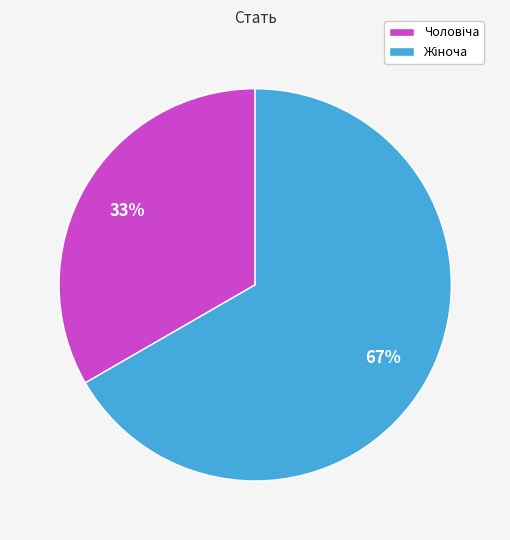

Is there a majority slice in this chart?

Yes